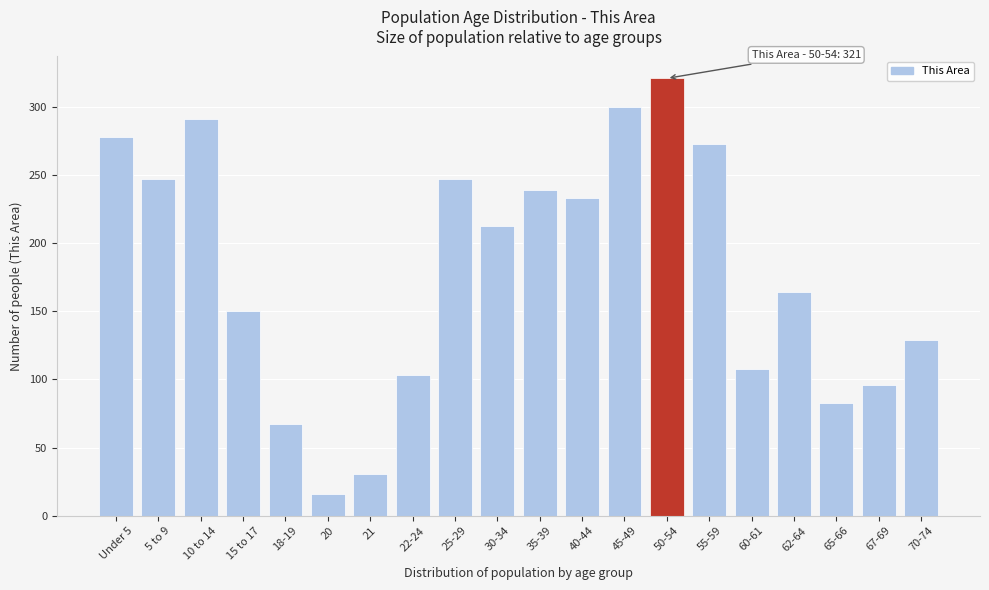

Reading right to left, extract all data points from this chart.

70-74=129	67-69=96	65-66=83	62-64=164	60-61=108	55-59=273	50-54=321	45-49=300	40-44=233	35-39=239	30-34=213	25-29=247	22-24=103	21=31	20=16	18-19=67	15 to 17=150	10 to 14=291	5 to 9=247	Under 5=278